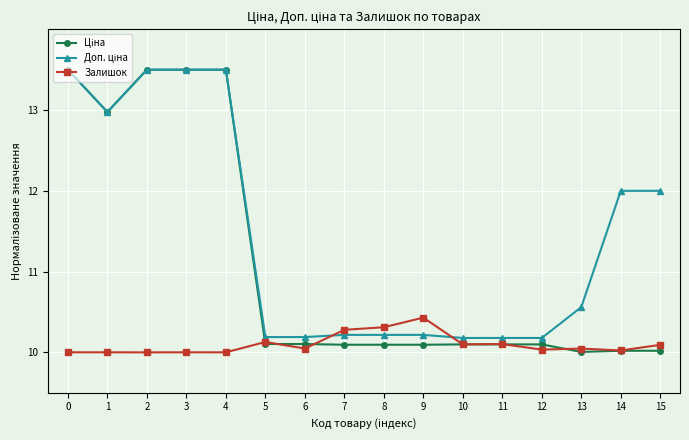

What is the greatest value displayed?

13.5